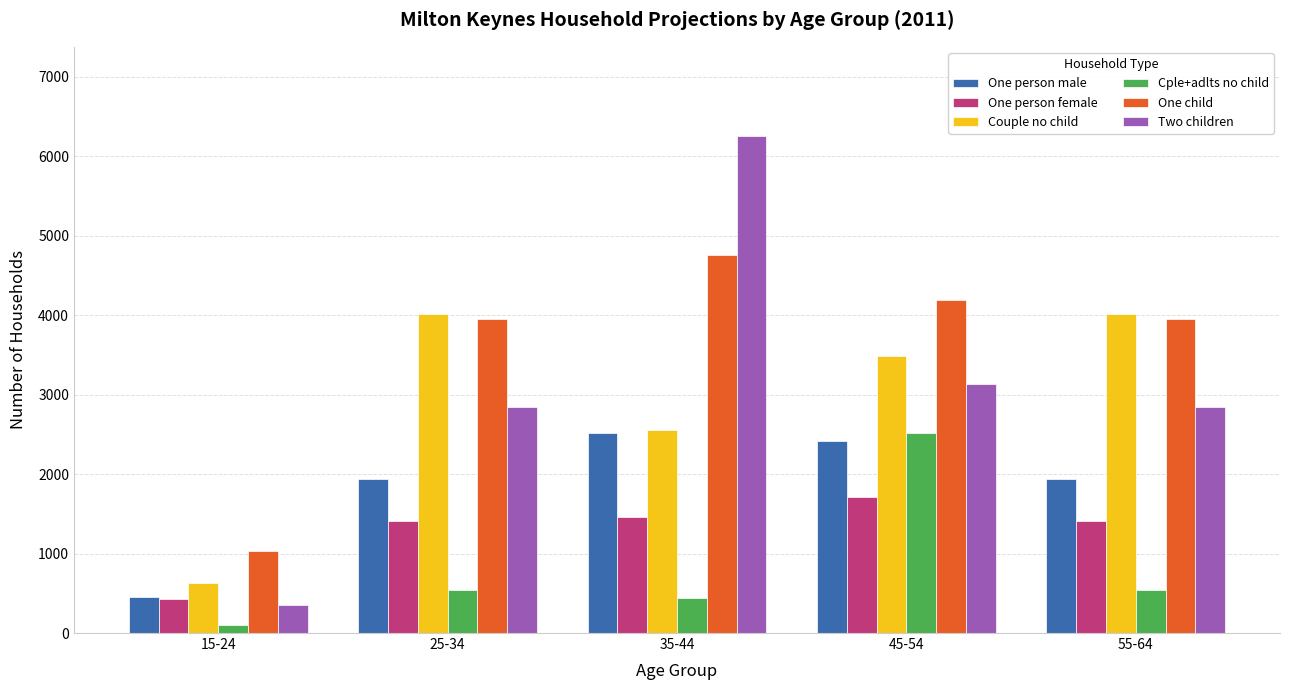

The One child series shows 2195.2 at 55-64. True or false?

False